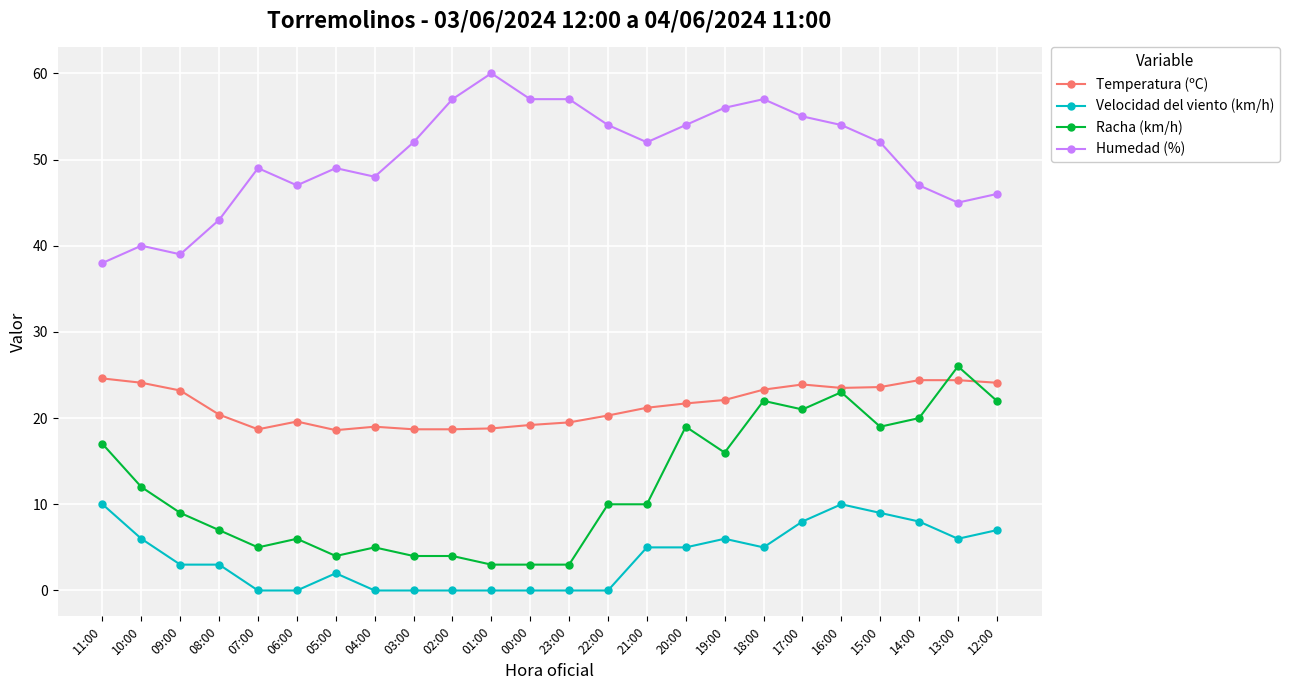

True or false: Humedad (%) has a value of 23.4 at 21:00.

False